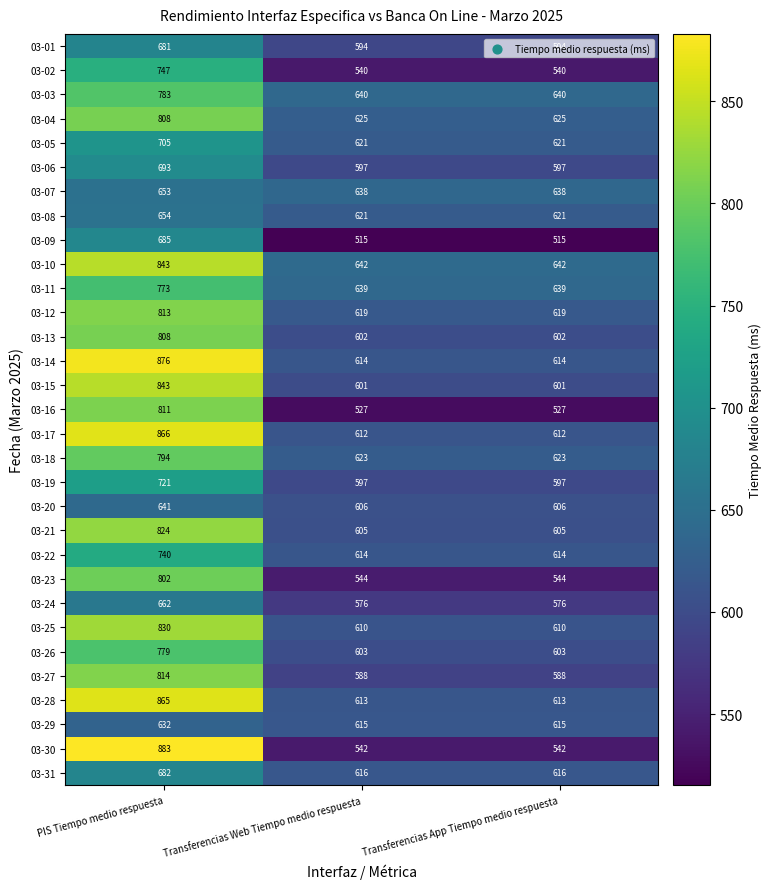

What is the average value of the 03-15 series?

682